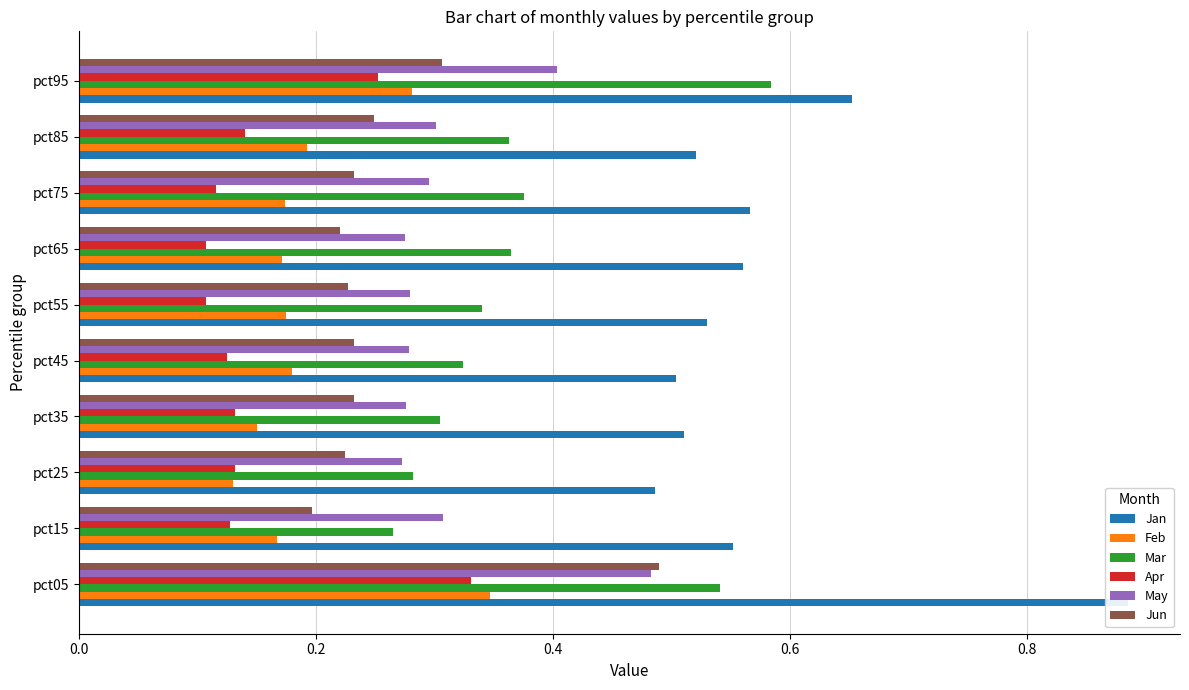

True or false: Feb has a value of 0.1 at pct55.

False